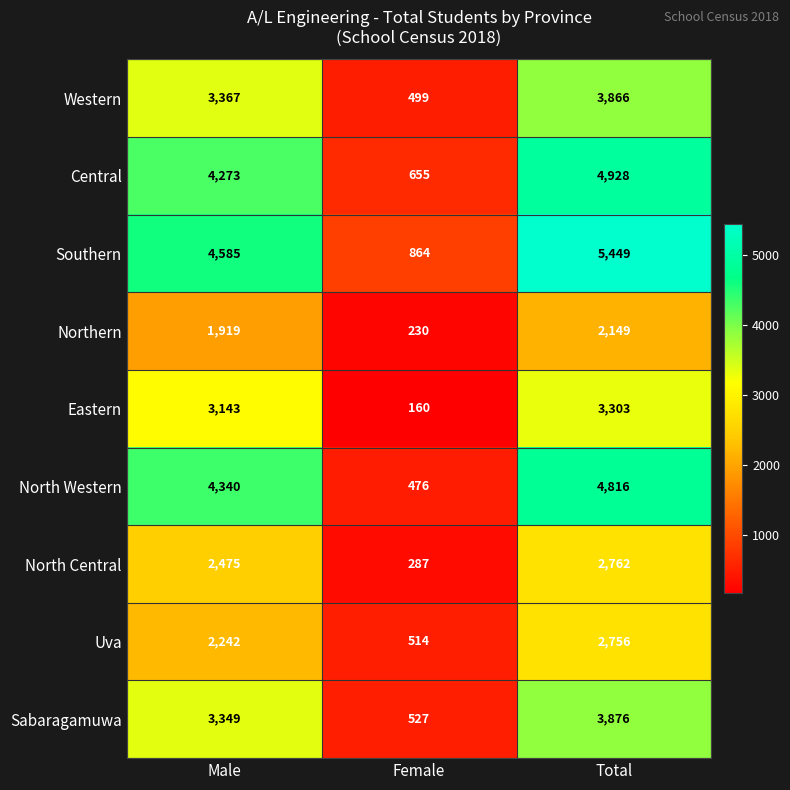

At which category is the sum across all series the highest?

Total